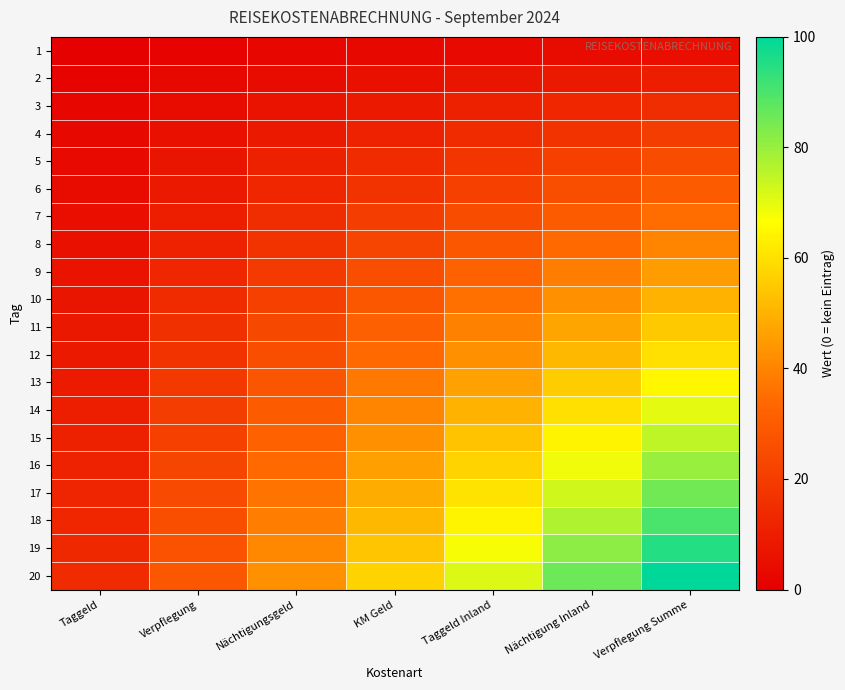

Which category has the lowest value across all series?

Taggeld